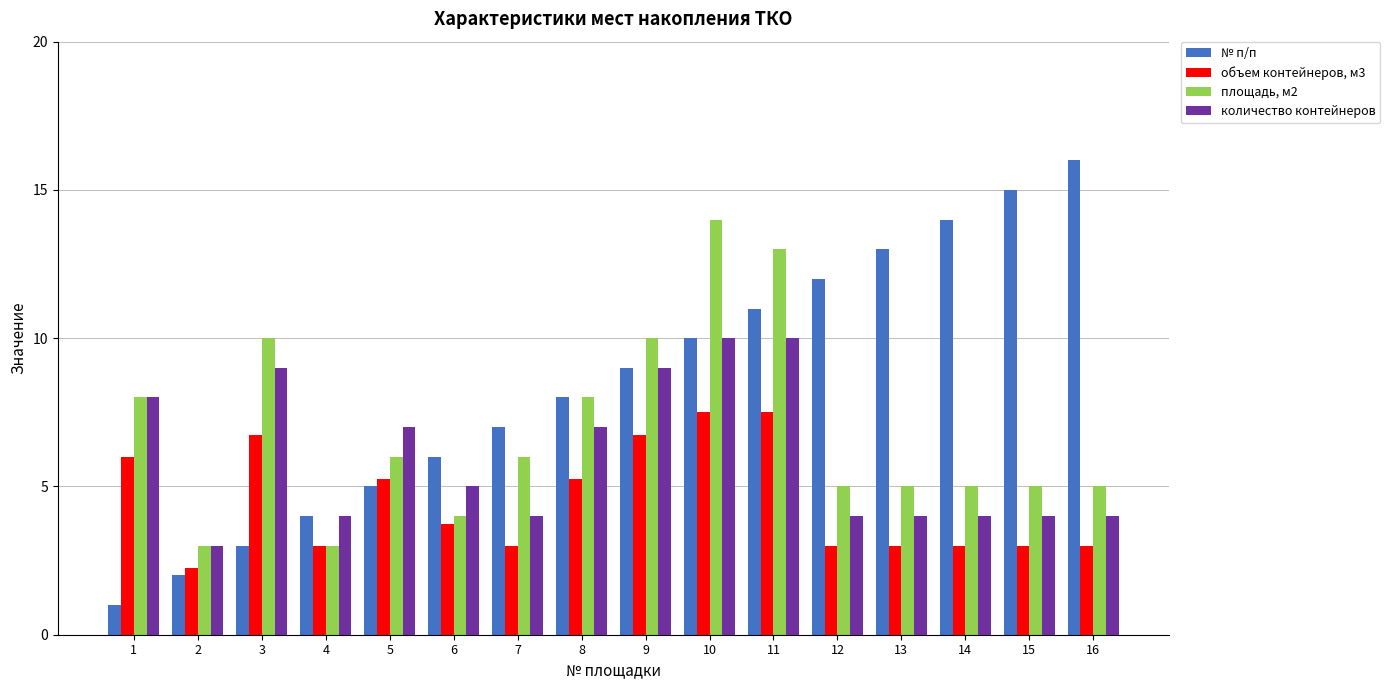

What is the sum of the площадь, м2 values at 2 and 3?

13.0